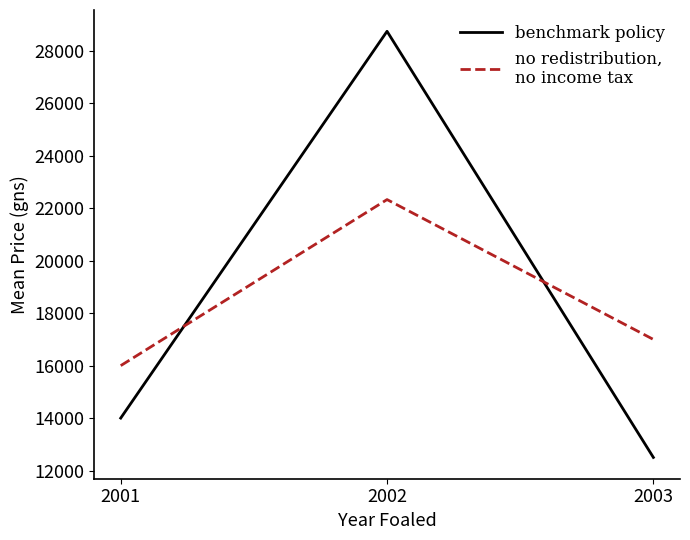

Count the number of data series in this chart.

2